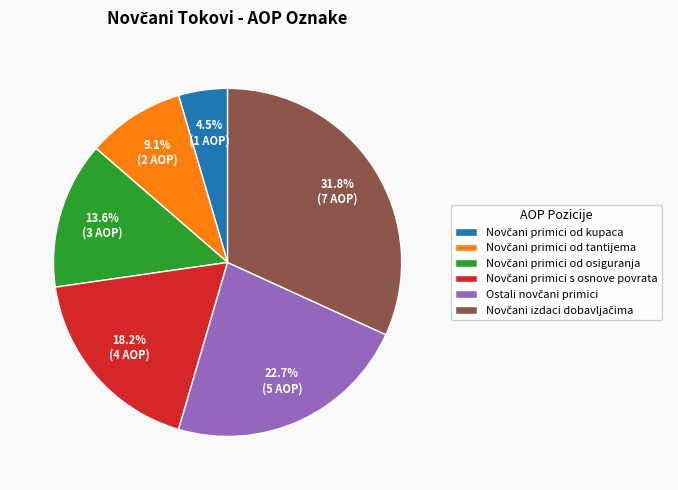

Is there any slice that represents more than half of the pie?

No